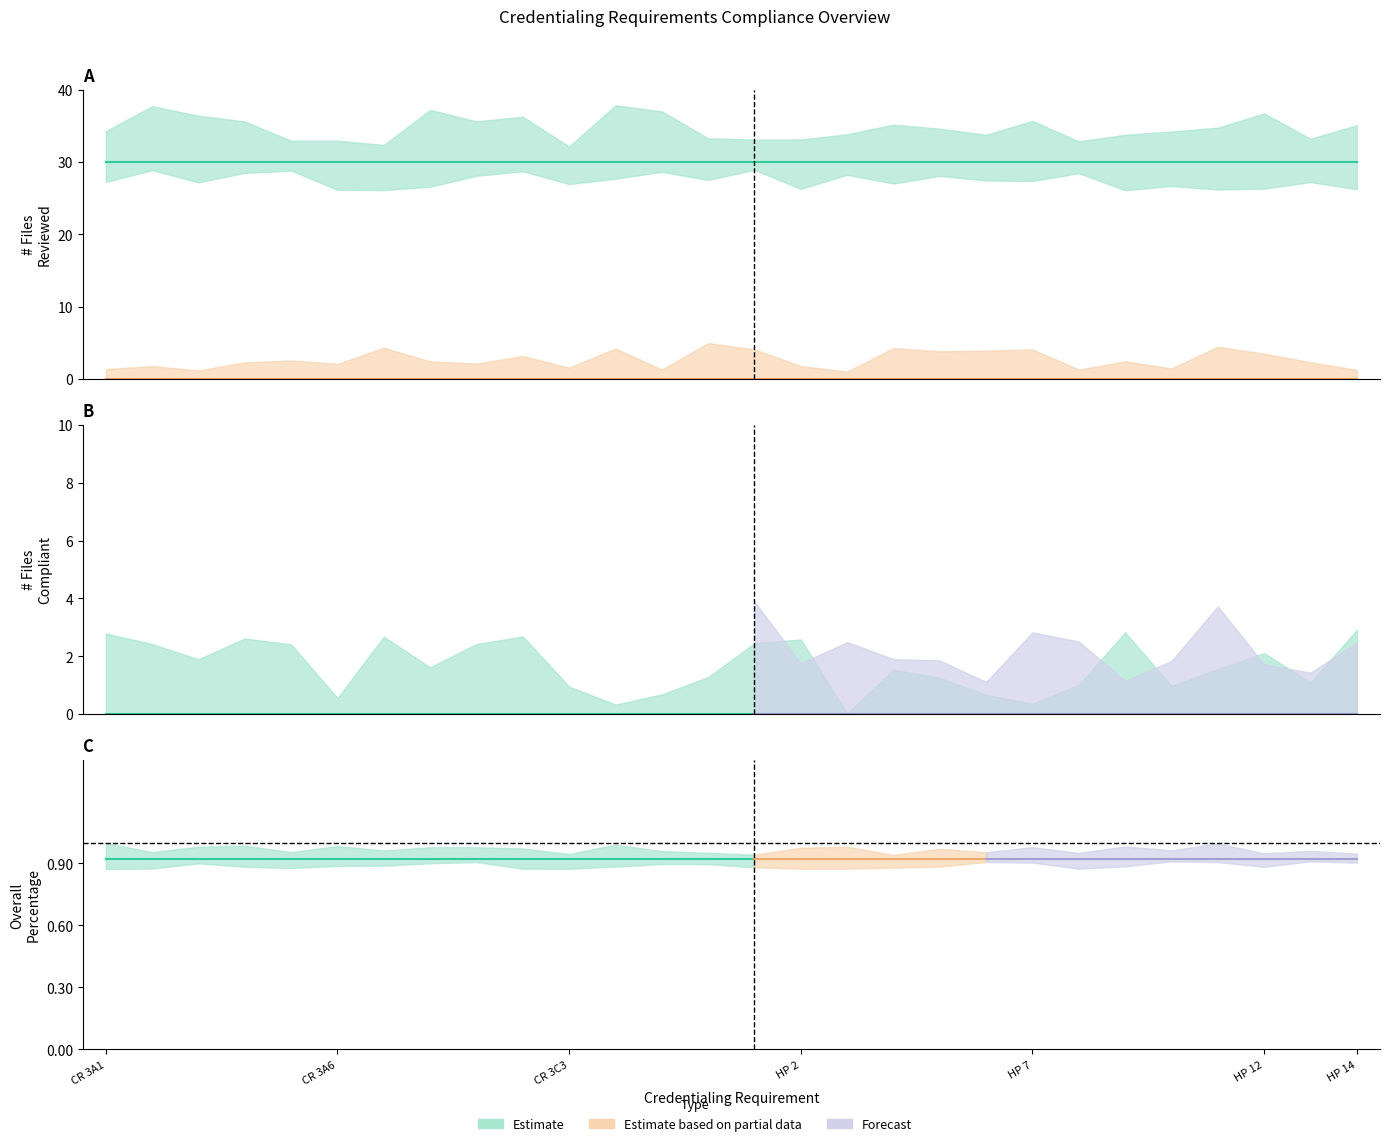

Does the chart have visible grid lines?

No